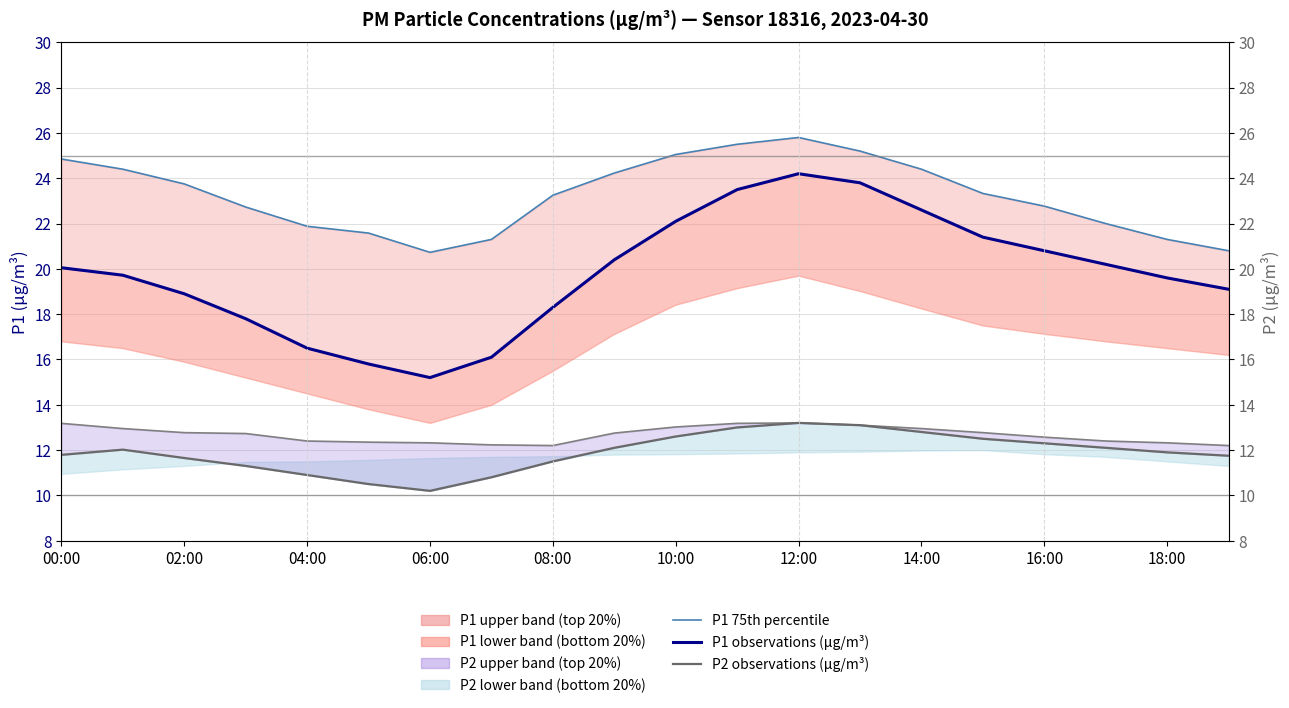

In P2 observations (µg/m³), how many points are higher than both neighbors (excluding endpoints)?

2